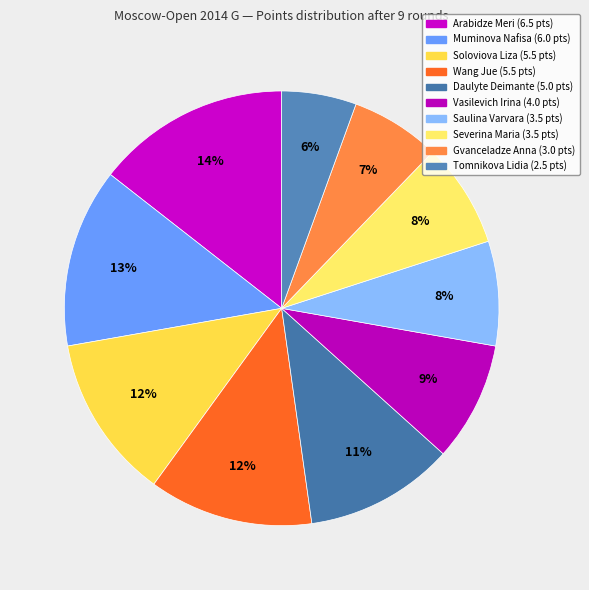

What percentage is NOT represented by Arabidze Meri?

85.6%